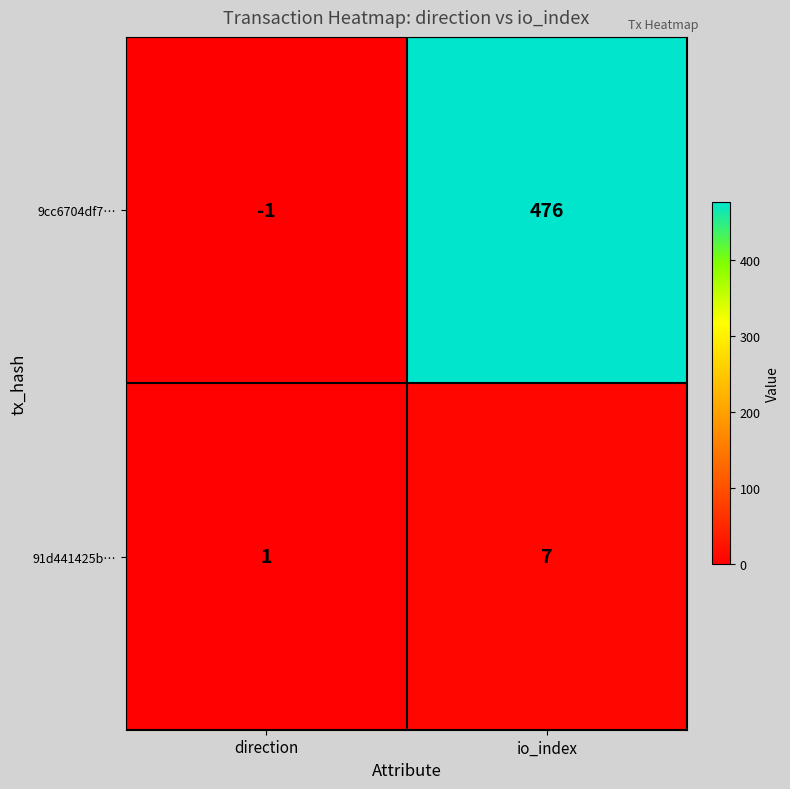

Which category has the lowest value across all series?

direction